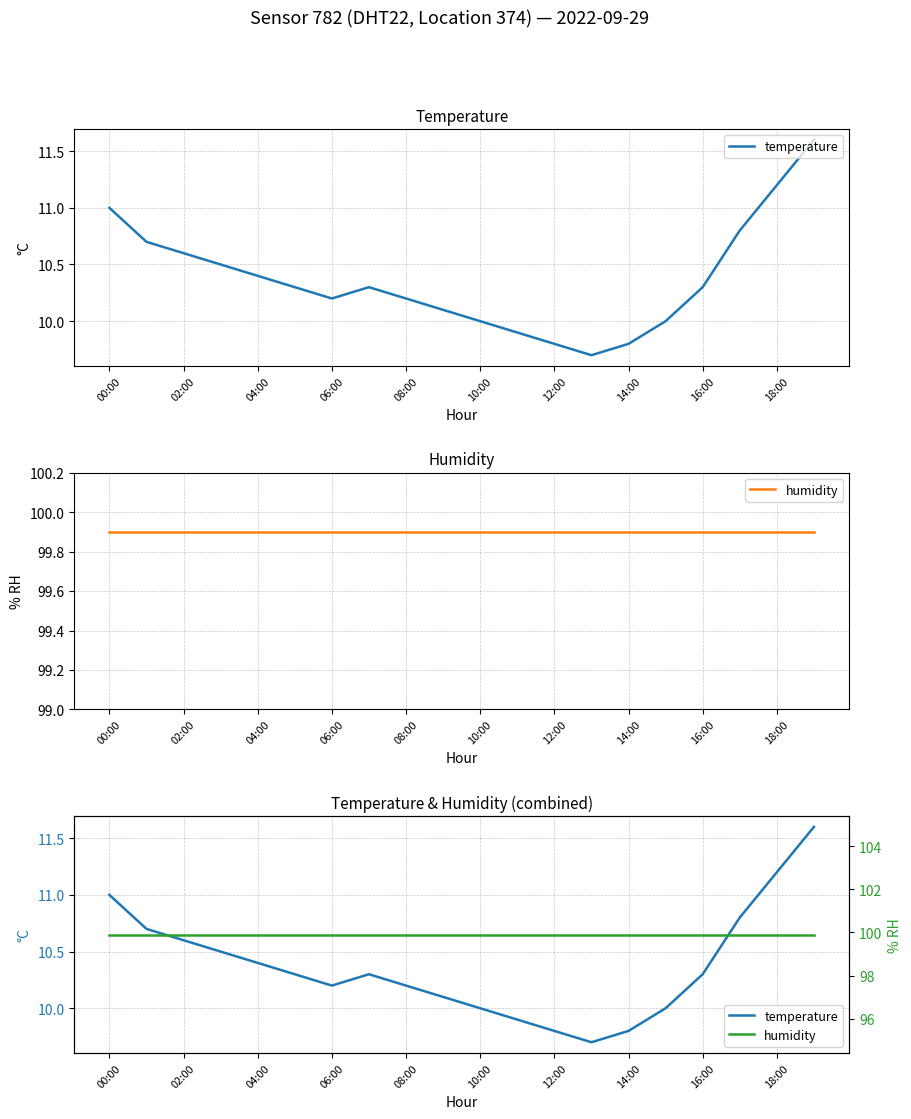

What is the spread (max minus min) of values at 12:00?

90.1